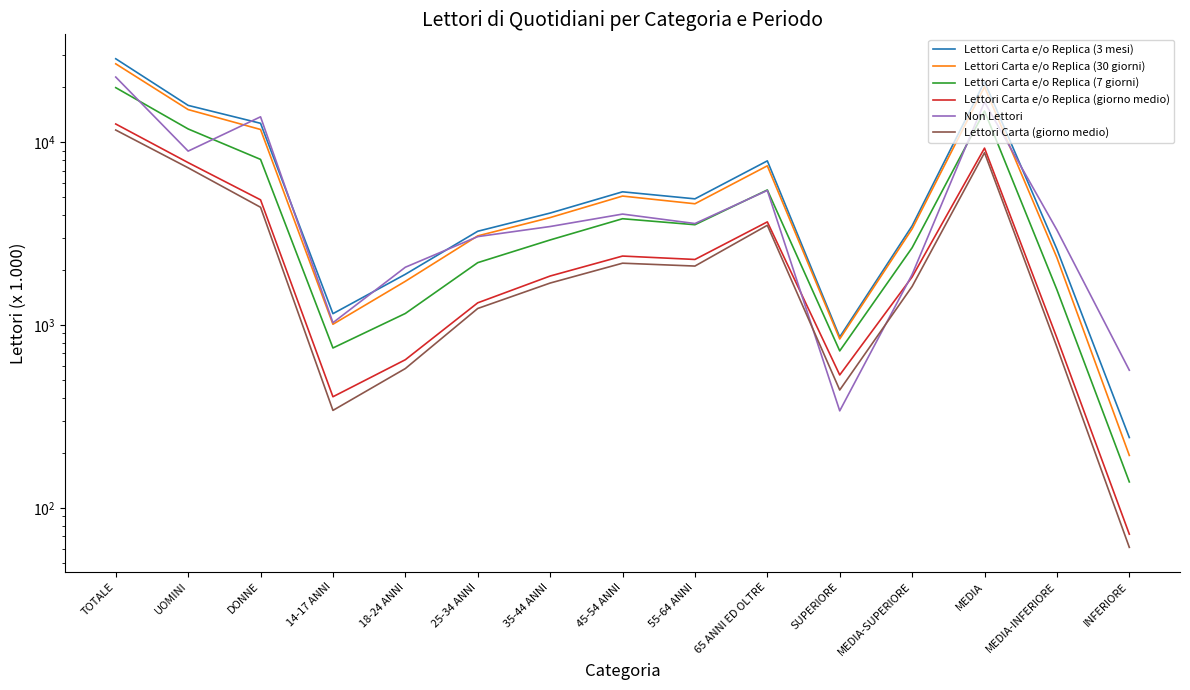

At which category is the sum across all series the highest?

TOTALE